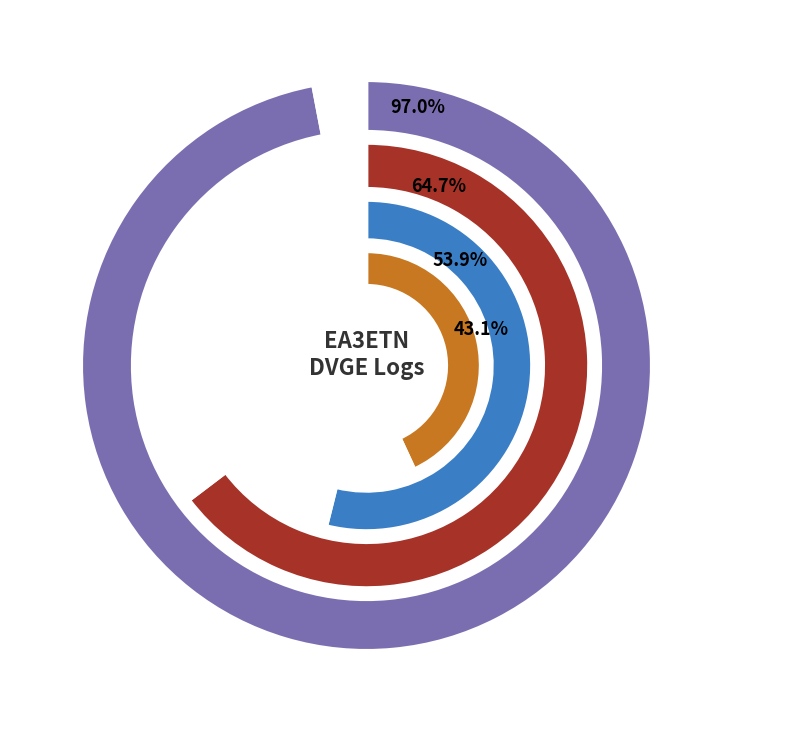

Between VGM-099 and VGGU-299, which is larger?

VGM-099